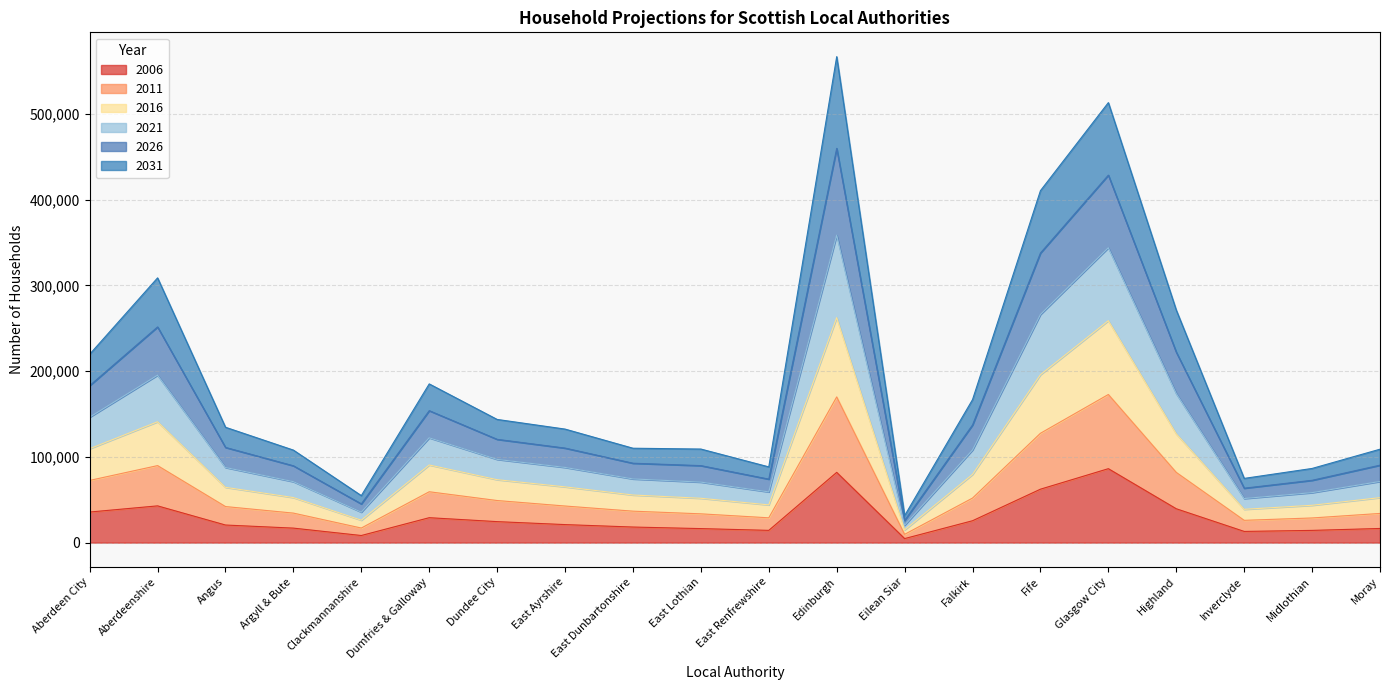

What is the total value across all series at Falkirk?

166780